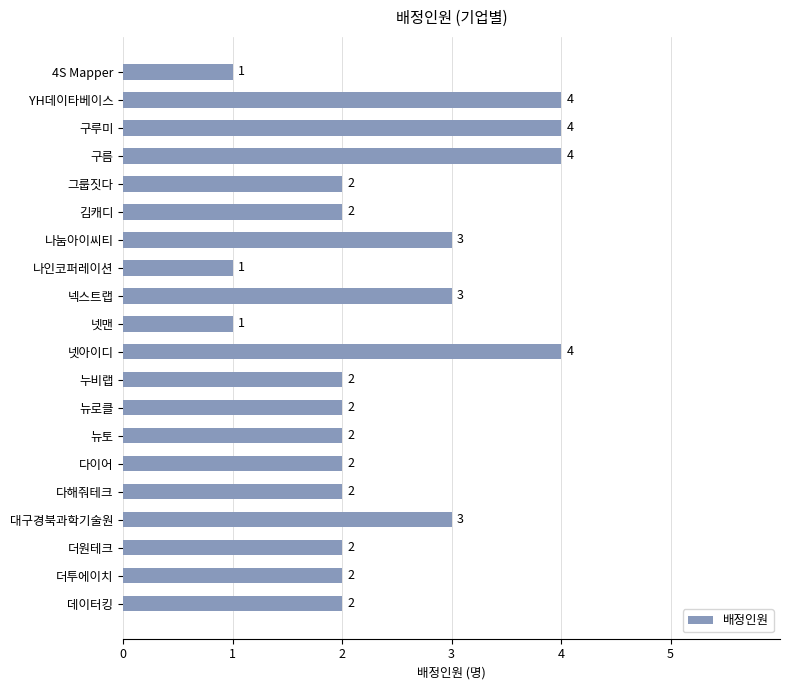

How many values are between 2 and 3?

13